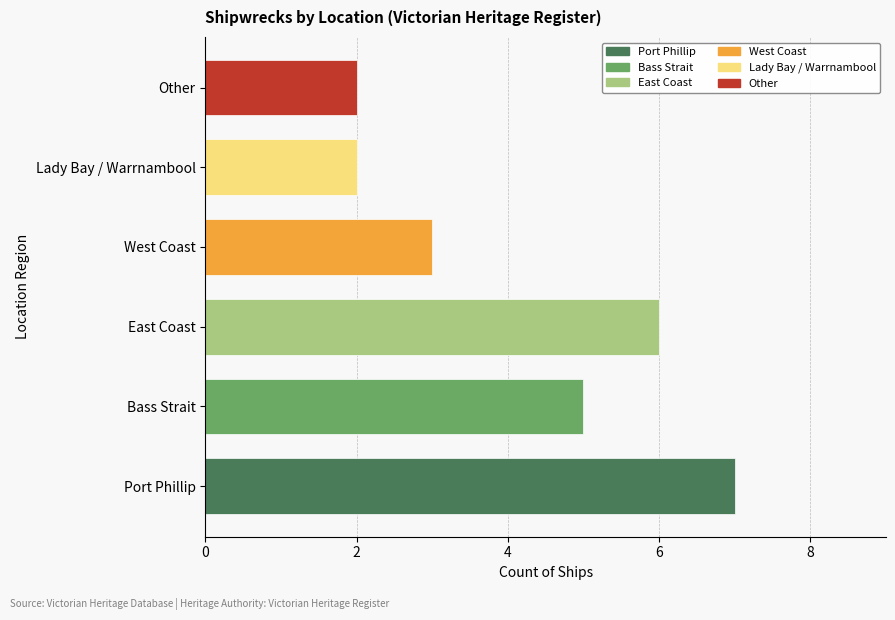

How many bars are there in total?

6